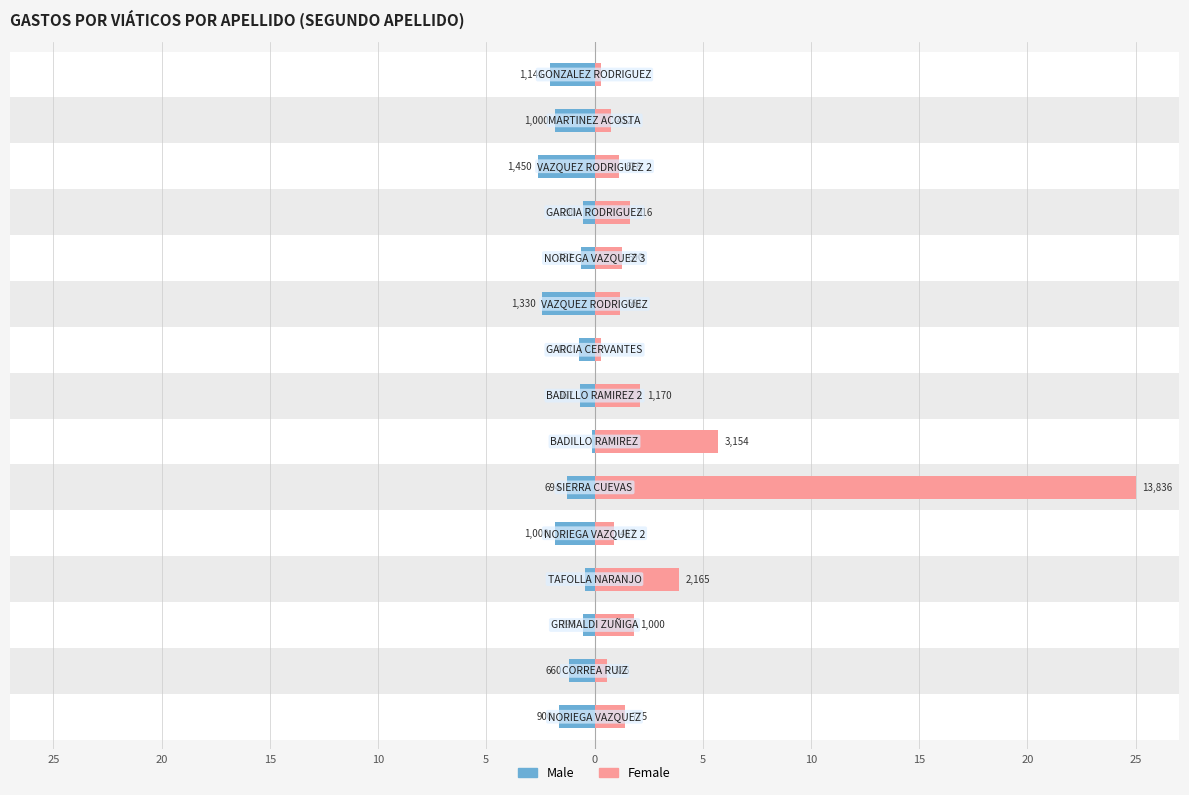

What is the difference between the Male values at 20 and 10?

1.7